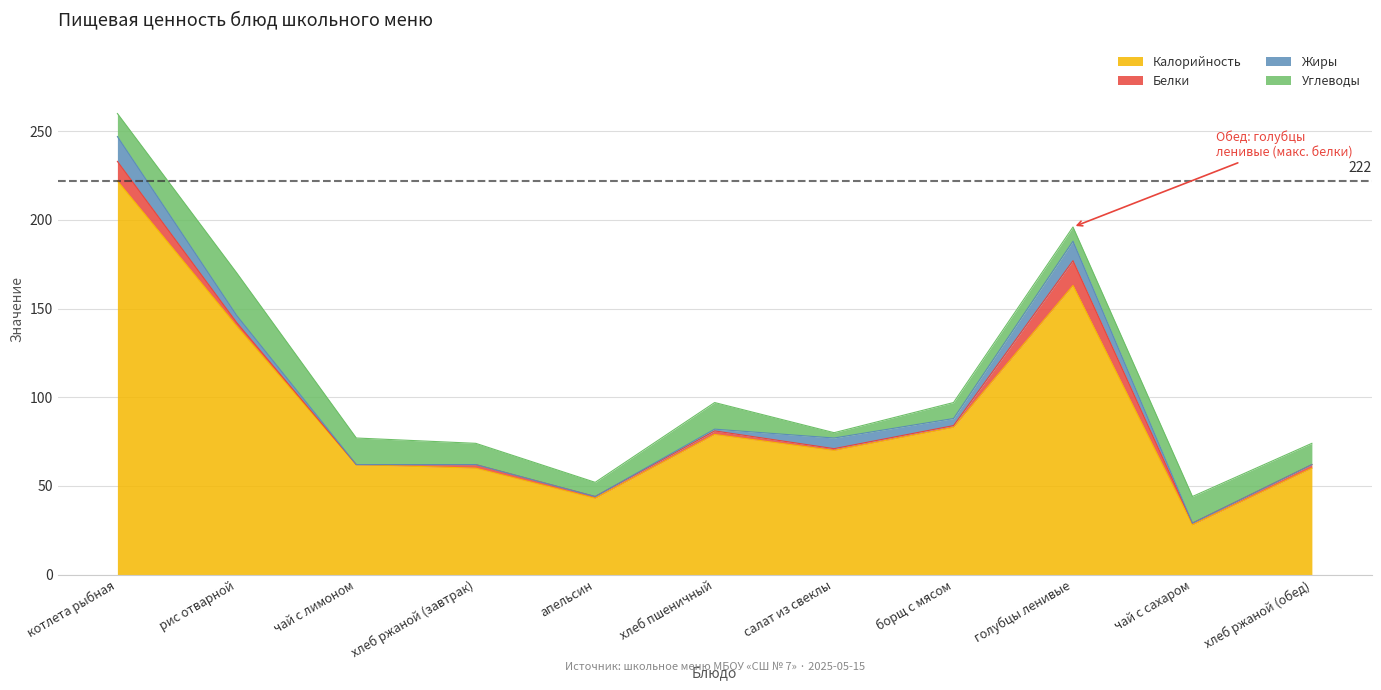

Reading left to right, transcribe all the data shown in this chart.

Калорийность: 222	140	62	60	43	79	70	83	163	28	60
Белки: 11	2	0	2	1	2	1	1	14	1	2
Жиры: 14	4	0	0	0	1	6	4	11	0	0
Углеводы: 13	24	15	12	8	15	3	9	8	15	12